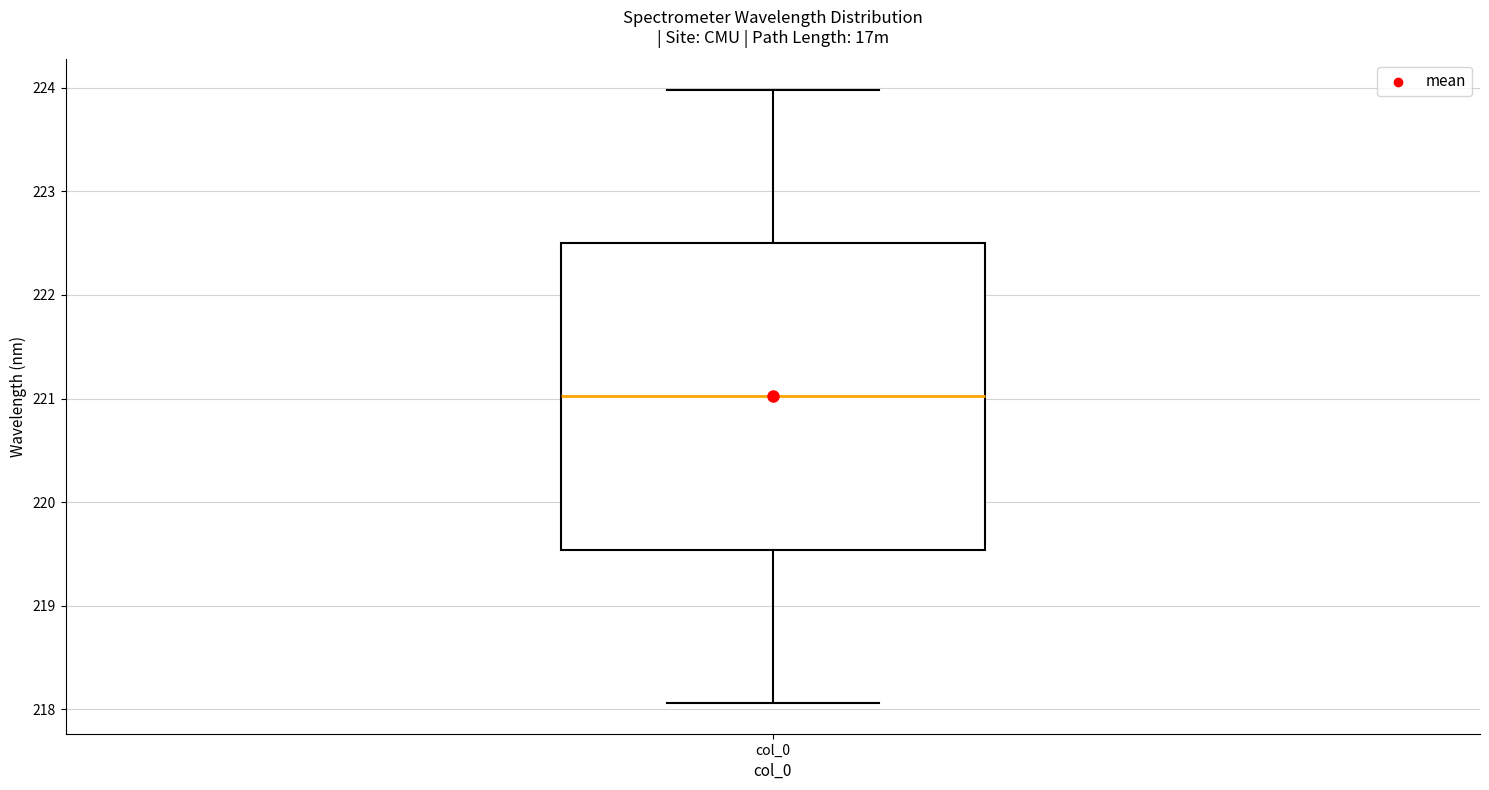

Transcribe this box plot: give where the median line is, the range the box spans, and where the two whiskers end, as read against the y-axis. The values are not printed on the chart, so give them approximately, as read against the axis.

median 221.0, box 219.5 to 222.5, whiskers 218.1 to 224.0